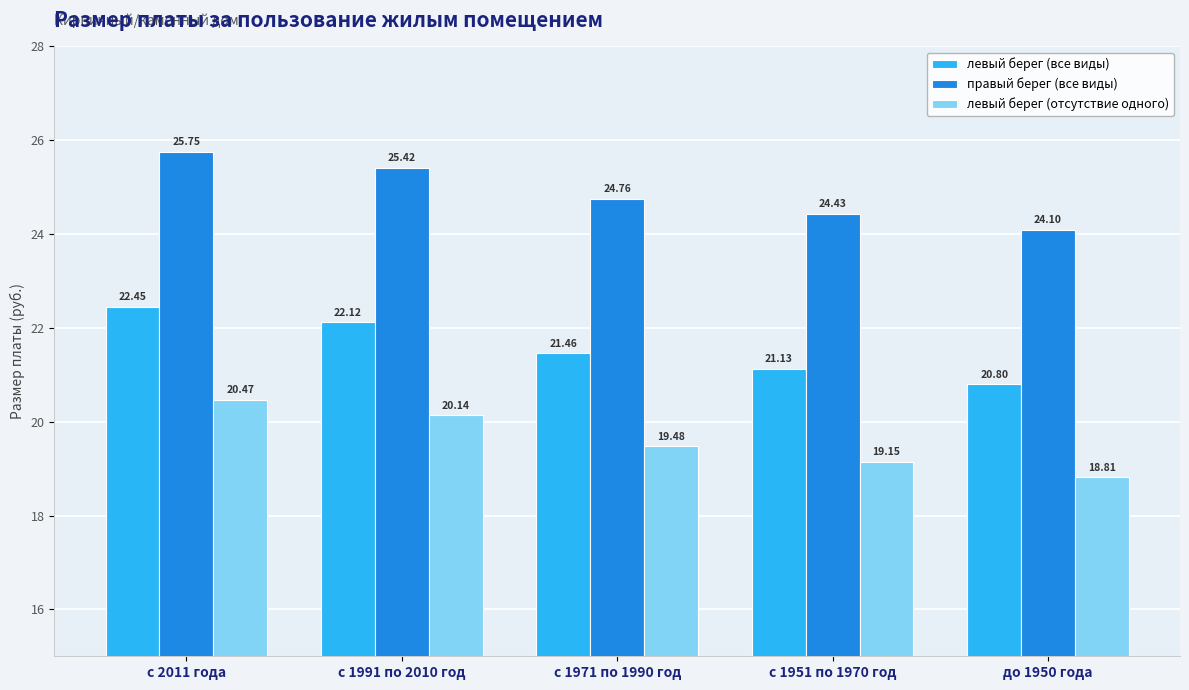

What is the label of the 4th bar from the right?

с 1991 по 2010 год